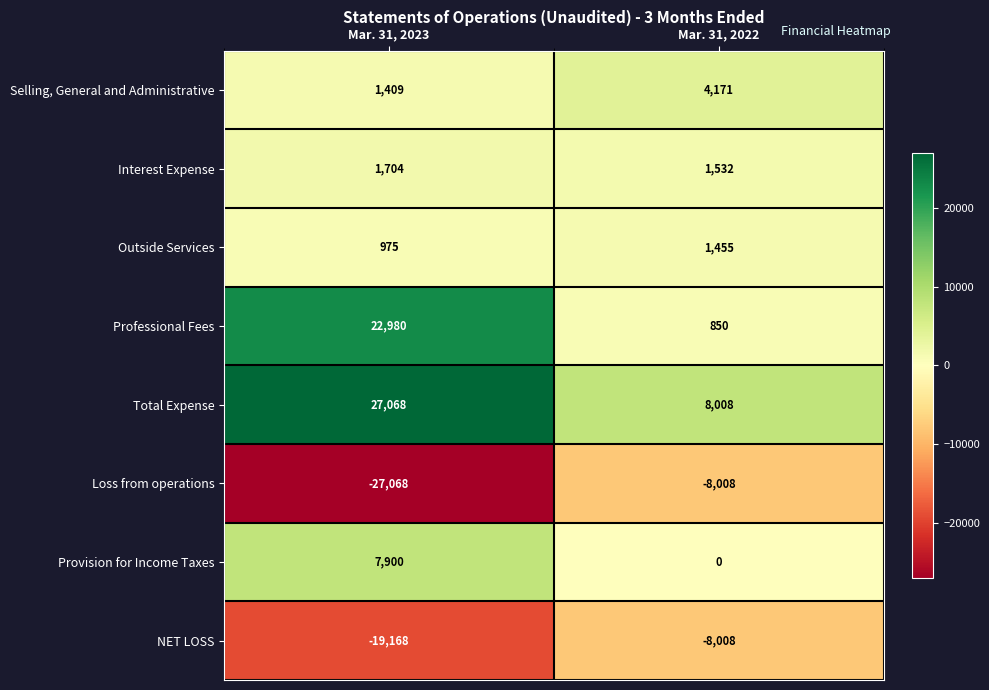

What is the sum of all NET LOSS values?

-27176